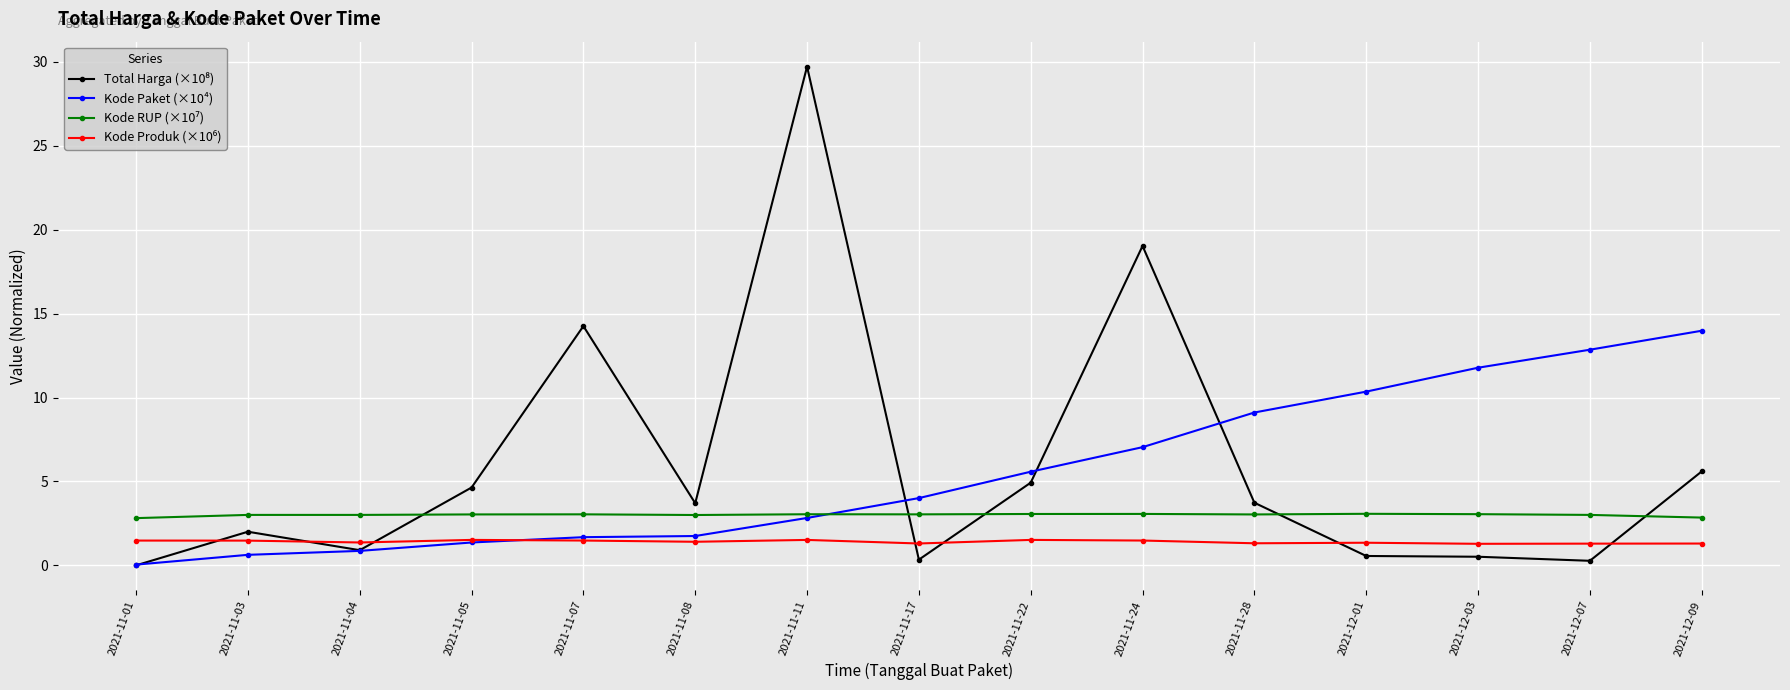

Is it true that Kode Paket (×10⁴) equals 9.1 at 2021-11-28?

True